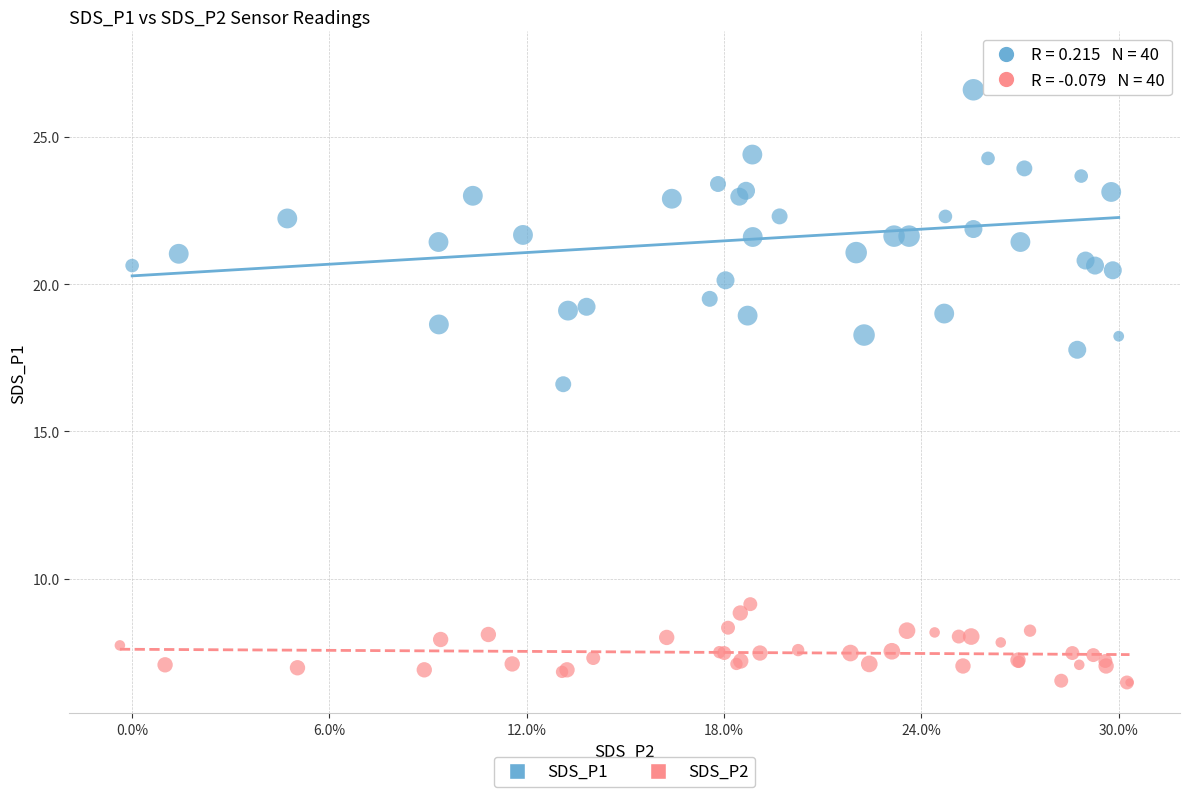

Which series has the largest Y range (max minus min)?

SDS_P1